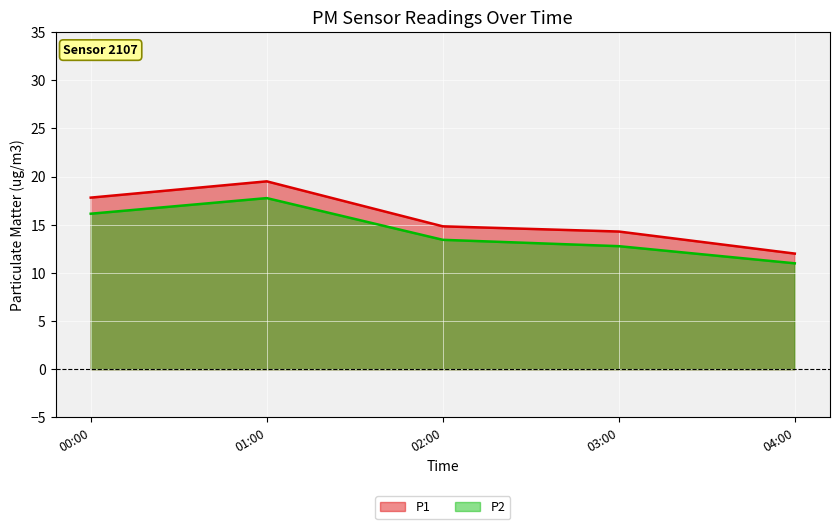

What is the label of the 1st point from the left?

00:00